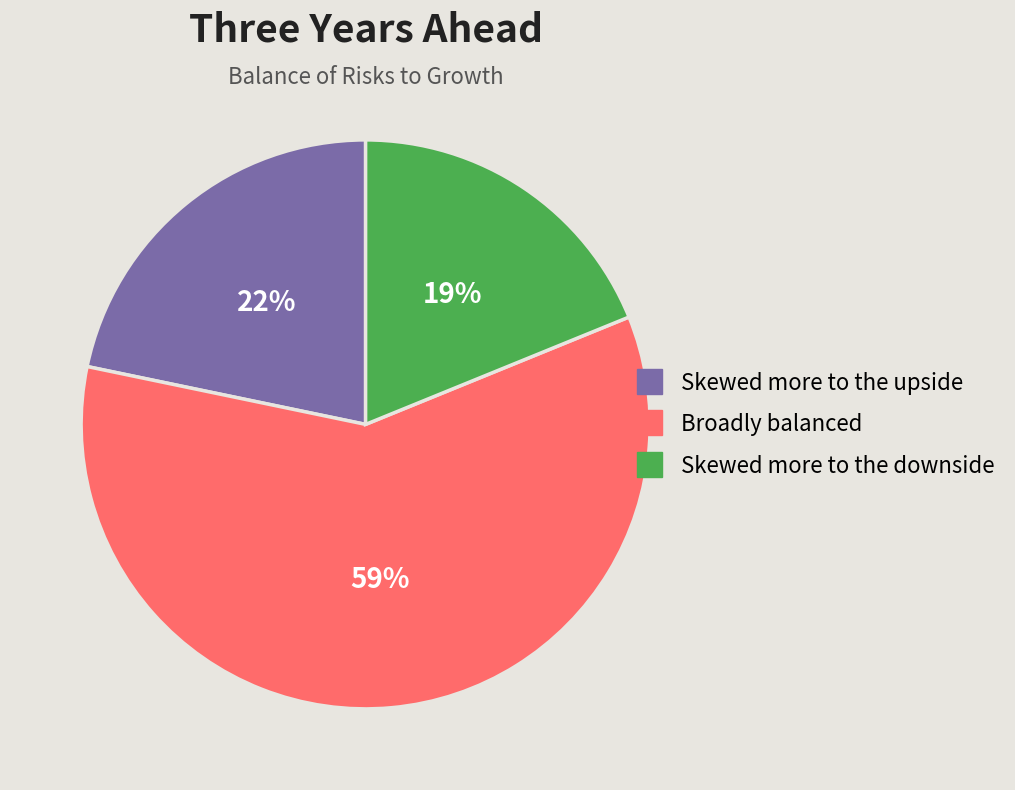

To the nearest percent, what portion does Skewed more to the downside represent?

19%